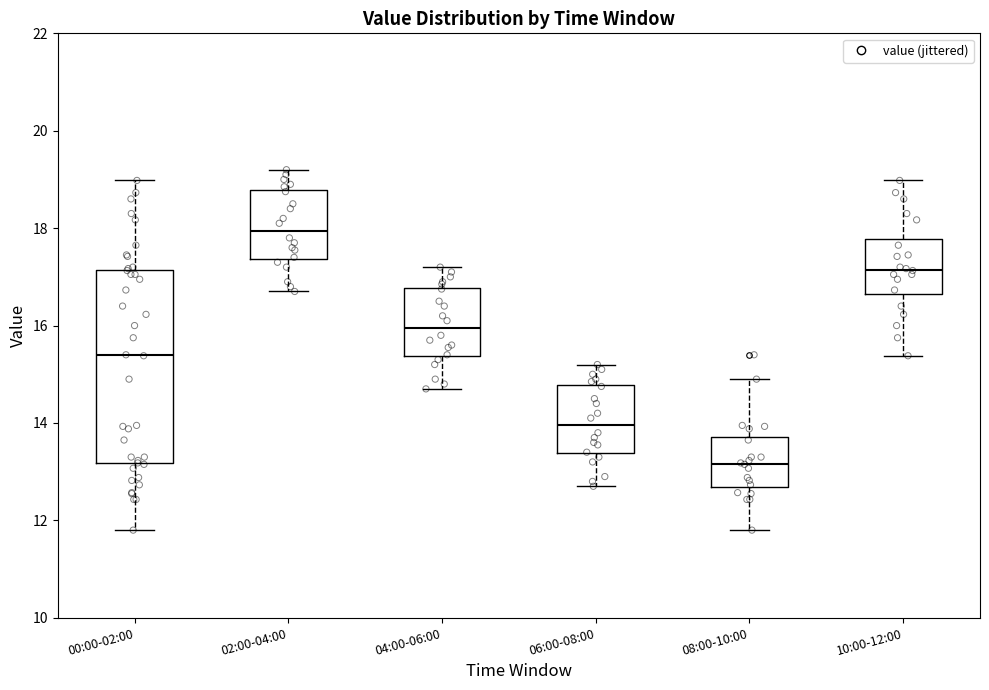

Which box's median line is the lowest?

08:00-10:00